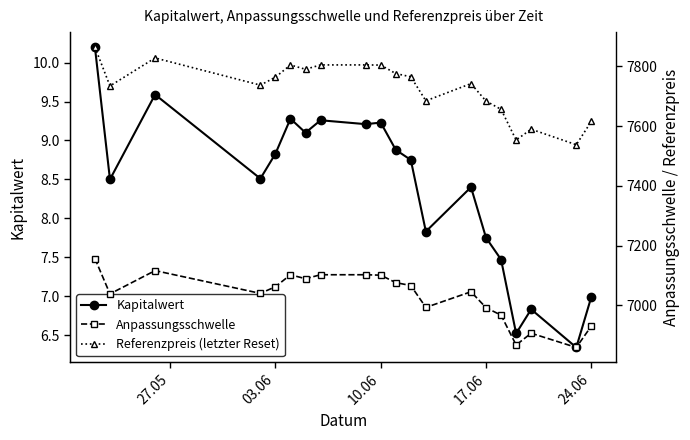

True or false: Referenzpreis (letzter Reset) and Kapitalwert intersect in this chart.

False